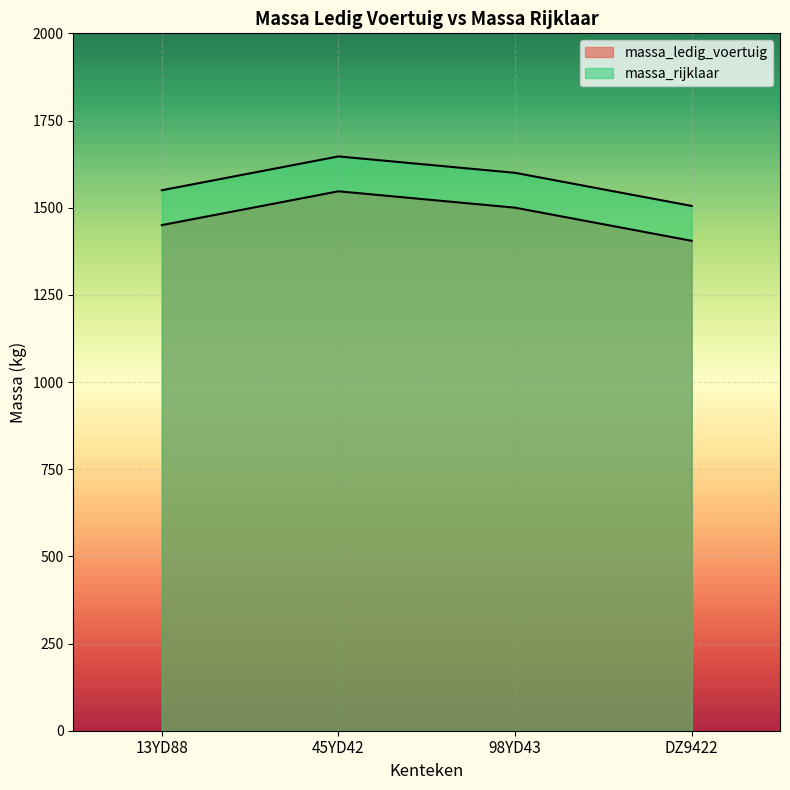

Is it true that massa_rijklaar equals 1550 at 13YD88?

True